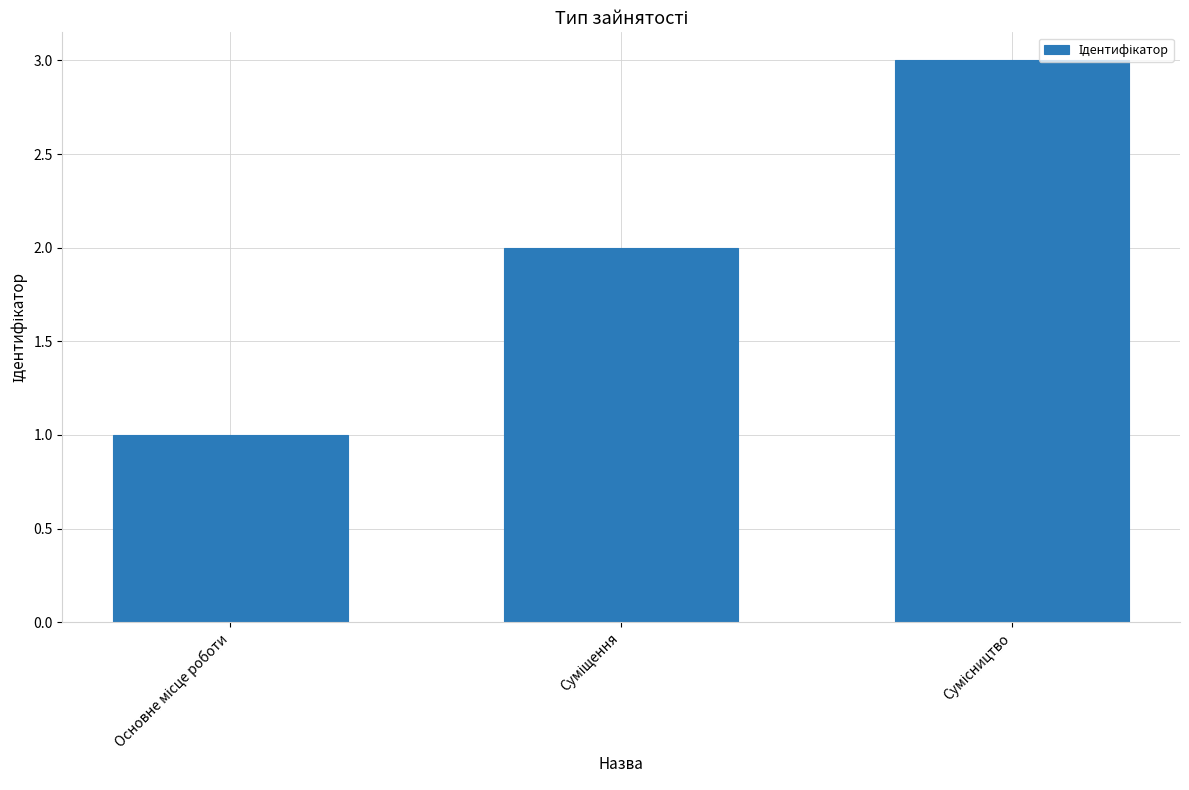

Reading left to right, transcribe all the data shown in this chart.

1	2	3